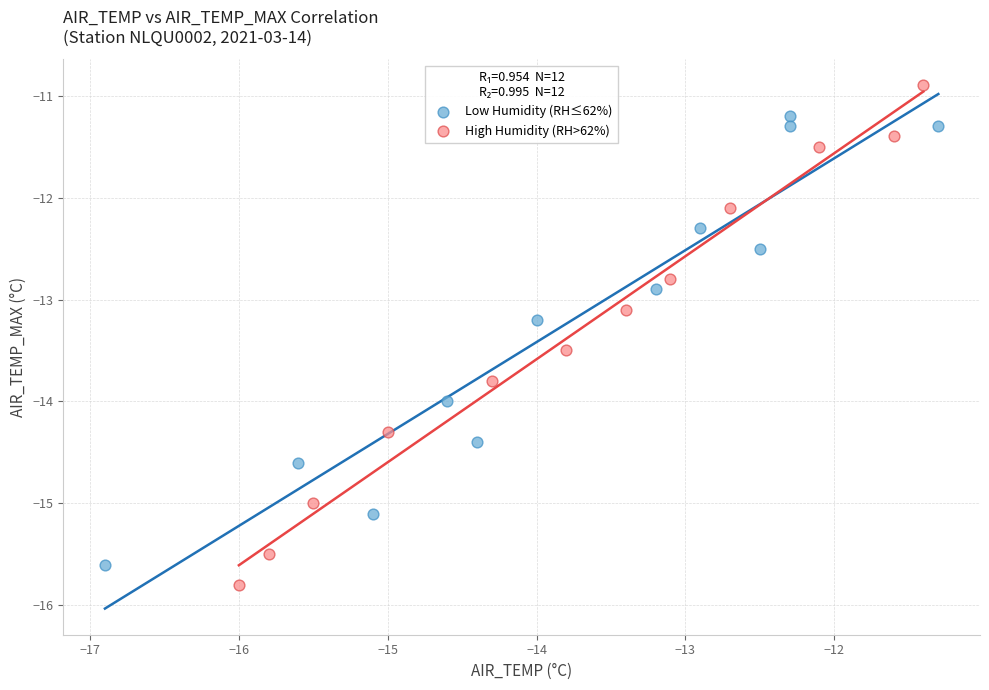

Which series has the widest spread of Y values?

High Humidity (RH>62%)